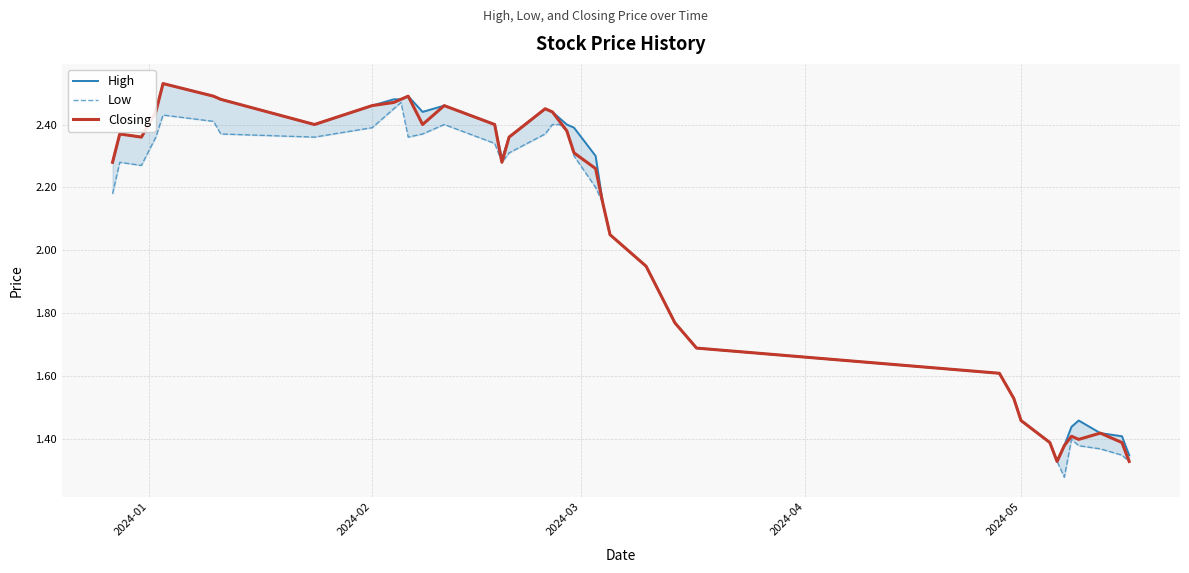

Reading left to right, extract all data points from this chart.

High: 2.3	2.4	2.4	2.4	2.5	2.5	2.5	2.4	2.5	2.5	2.5	2.5	2.4	2.5	2.4	2.3	2.4	2.5	2.4	2.4	2.4	2.4	2.3	2.1	2.0	1.9	1.9	1.8	1.7	1.6	1.5	1.5	1.4	1.3	1.4	1.4	1.5	1.4	1.4	1.4
Low: 2.2	2.3	2.3	2.4	2.4	2.4	2.4	2.4	2.4	2.5	2.5	2.4	2.4	2.4	2.3	2.3	2.3	2.4	2.4	2.4	2.4	2.3	2.2	2.1	2.0	1.9	1.9	1.8	1.7	1.6	1.5	1.5	1.4	1.3	1.3	1.4	1.4	1.4	1.4	1.3
Closing: 2.3	2.4	2.4	2.4	2.5	2.5	2.5	2.4	2.5	2.5	2.5	2.5	2.4	2.5	2.4	2.3	2.4	2.5	2.4	2.4	2.4	2.3	2.3	2.1	2.0	1.9	1.9	1.8	1.7	1.6	1.5	1.5	1.4	1.3	1.4	1.4	1.4	1.4	1.4	1.3